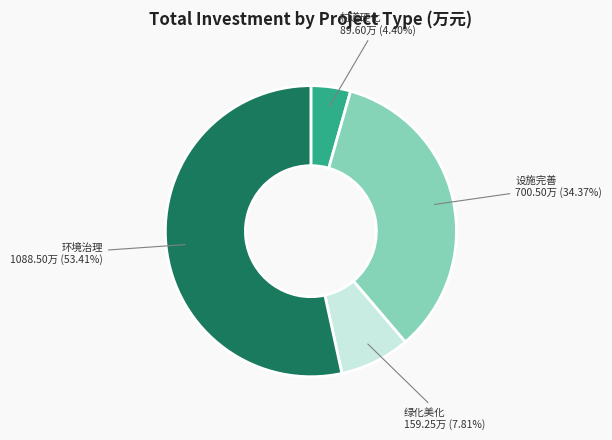

Is there a majority slice in this chart?

Yes